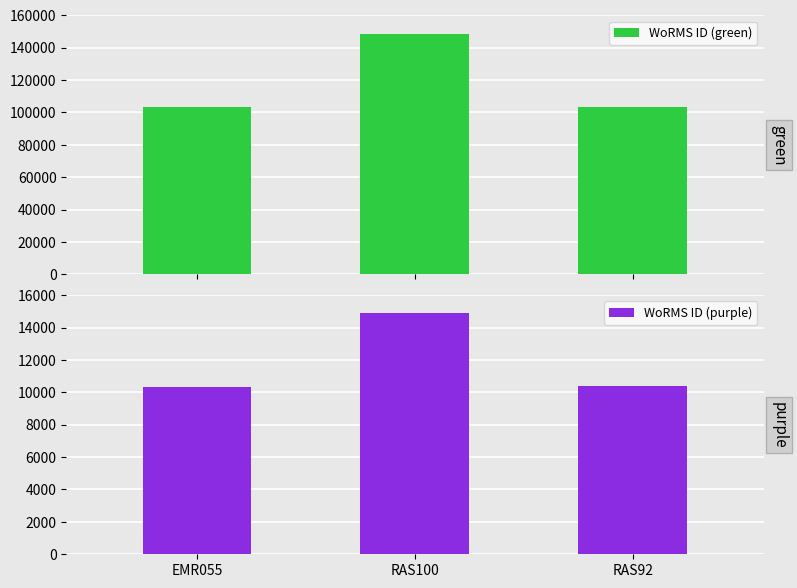

List the series in order of their overall mean, highest first.

WoRMS ID (green), WoRMS ID (purple)